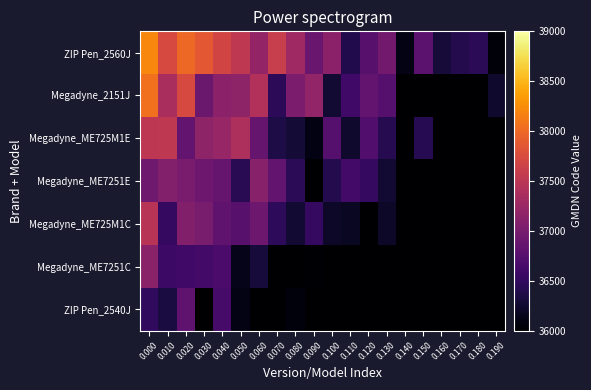

Which has a higher value, 0.090 or 0.070?

0.070